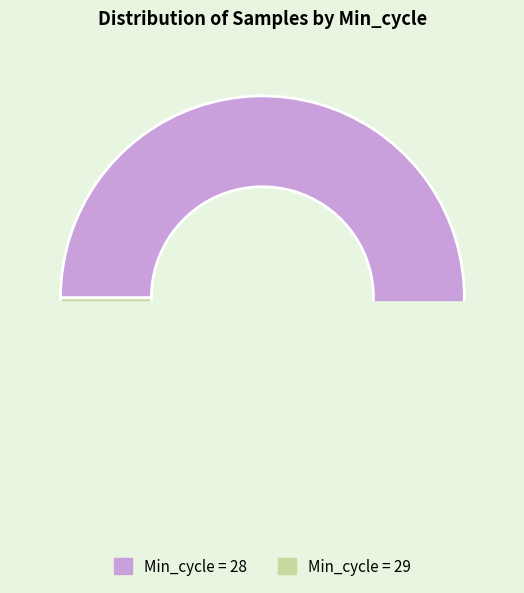

Between 28 and 28, which is larger?

28